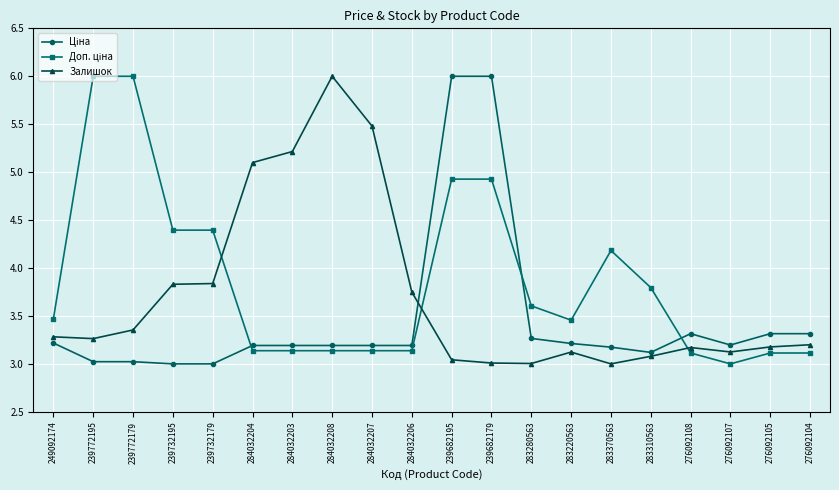

What is the total value across all series at 283220563?

9.8